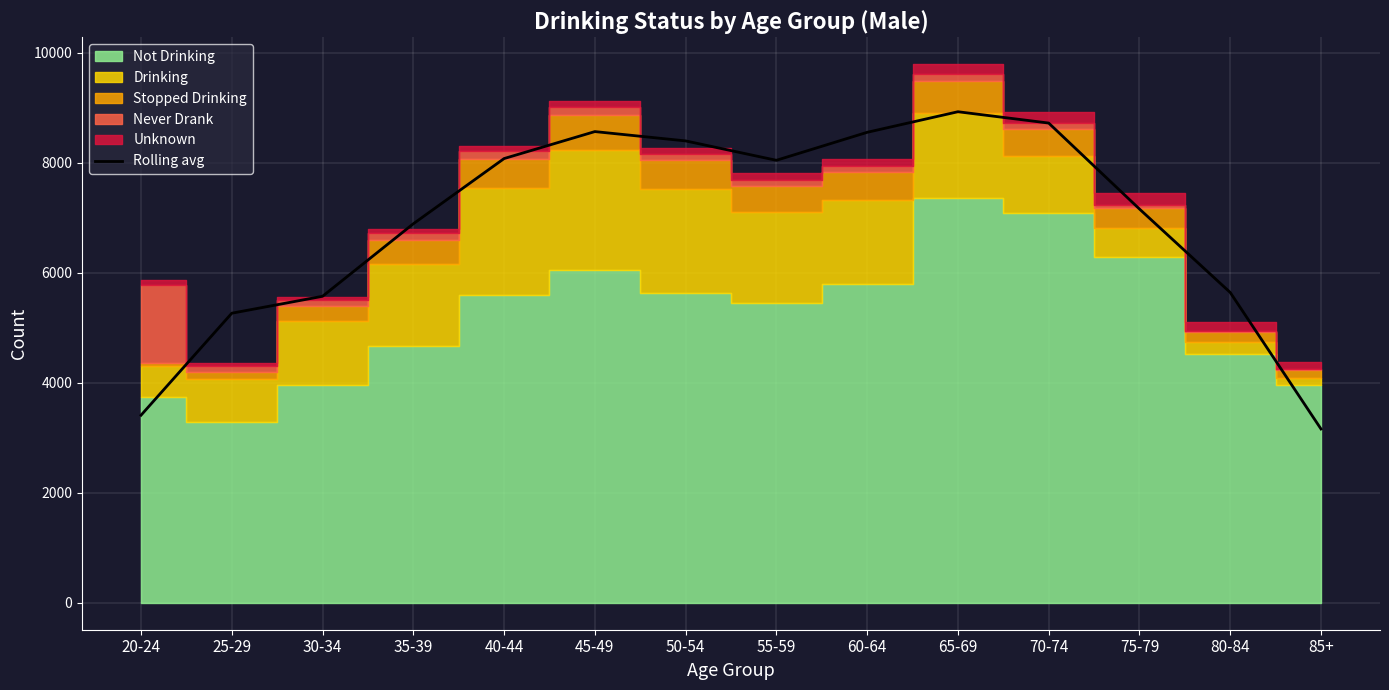

Which has a higher value, 30-34 or 55-59?

55-59